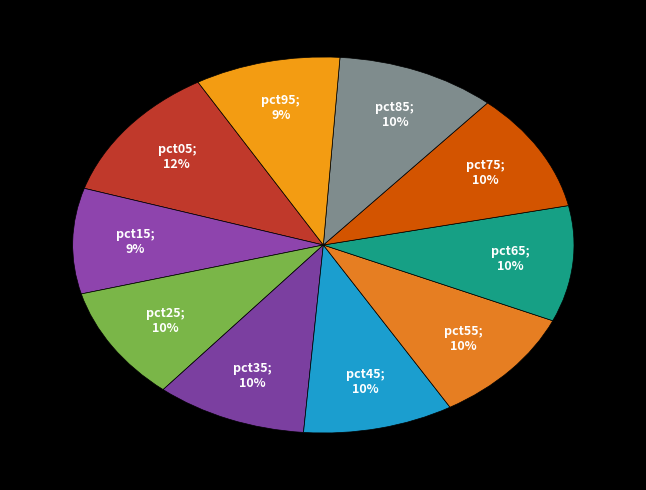

Rank the categories by value from lowest to highest.

pct15, pct95, pct45, pct35, pct25, pct65, pct55, pct75, pct85, pct05